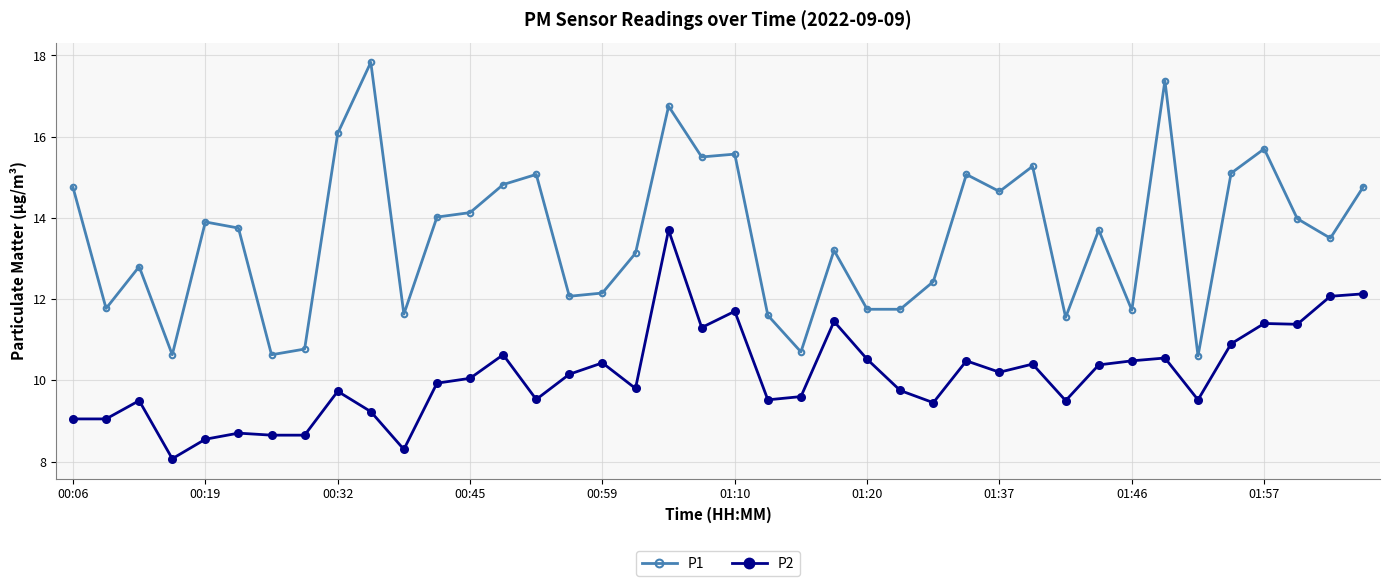

List the series in order of their overall mean, lowest first.

P2, P1